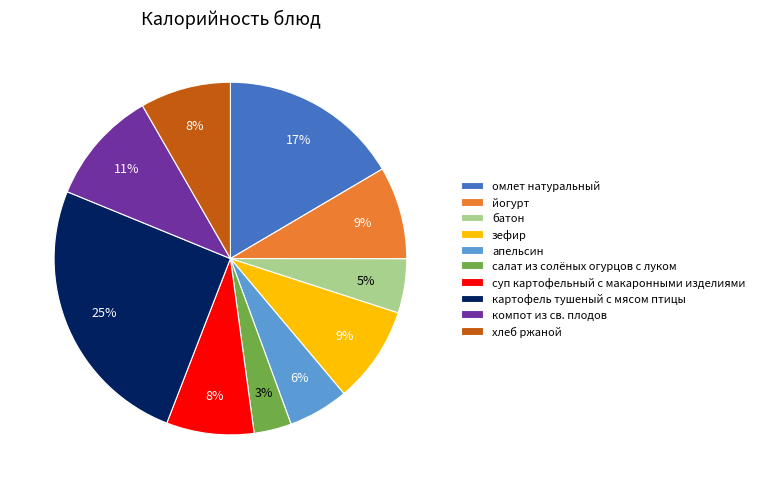

How many slices are in this pie chart?

10